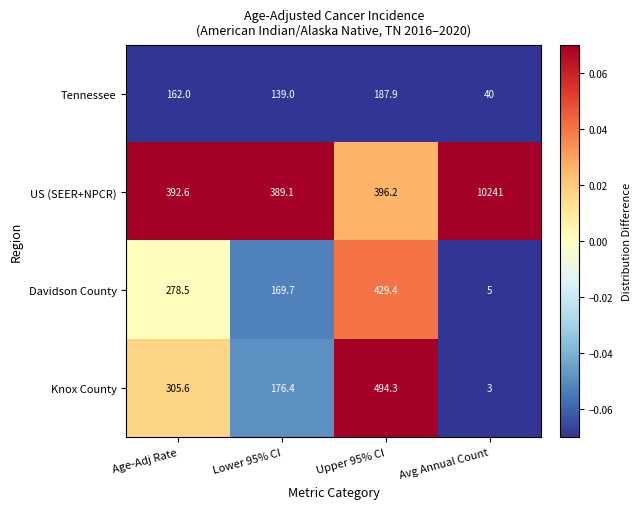

What is the total value across all series at Lower 95% CI?

874.2